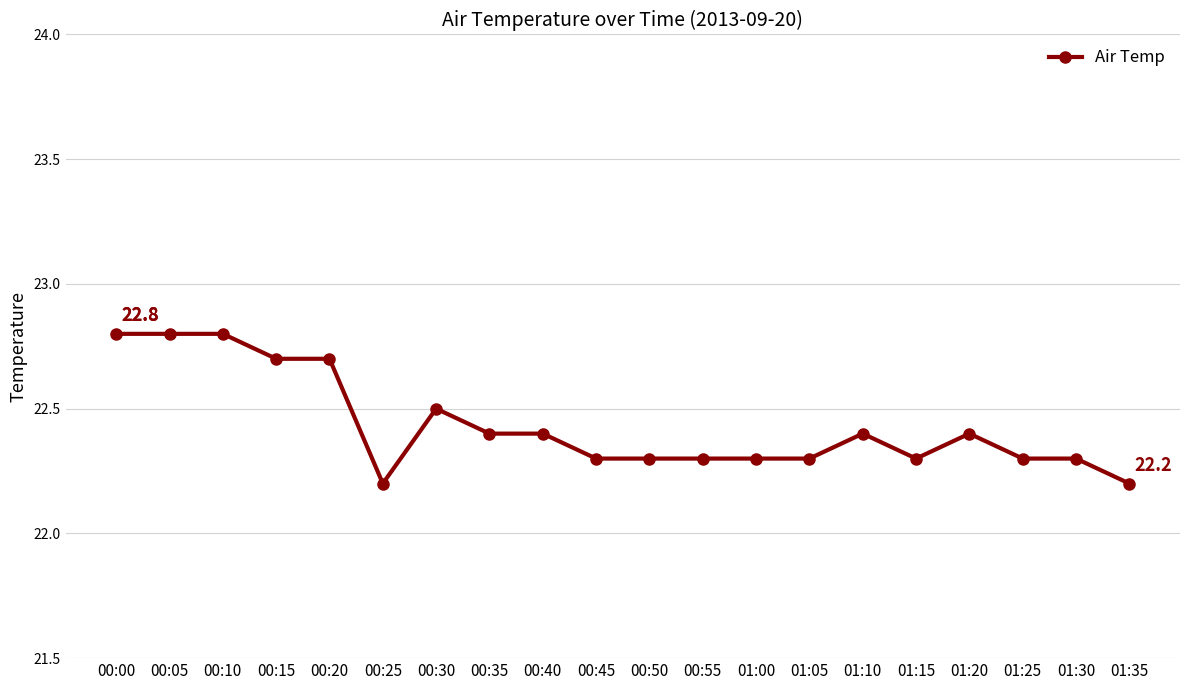

Read the value at 00:00.

22.8